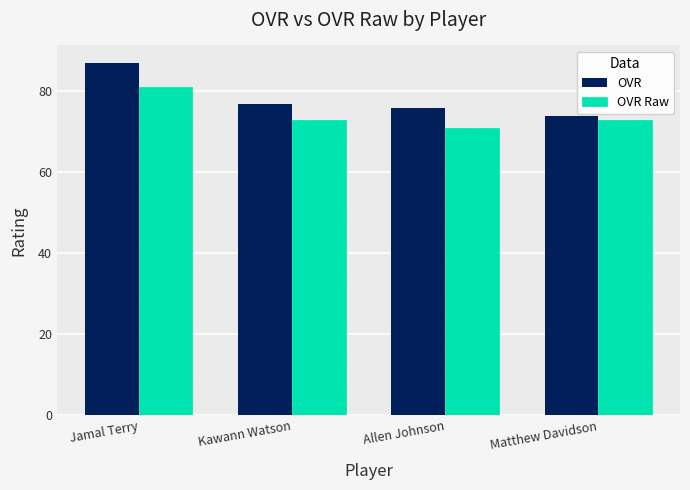

Which series has the largest total across all categories?

OVR